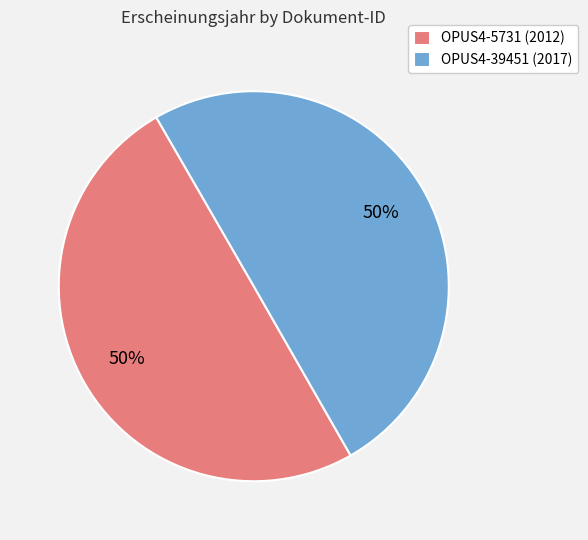

How many segments does this pie chart have?

2